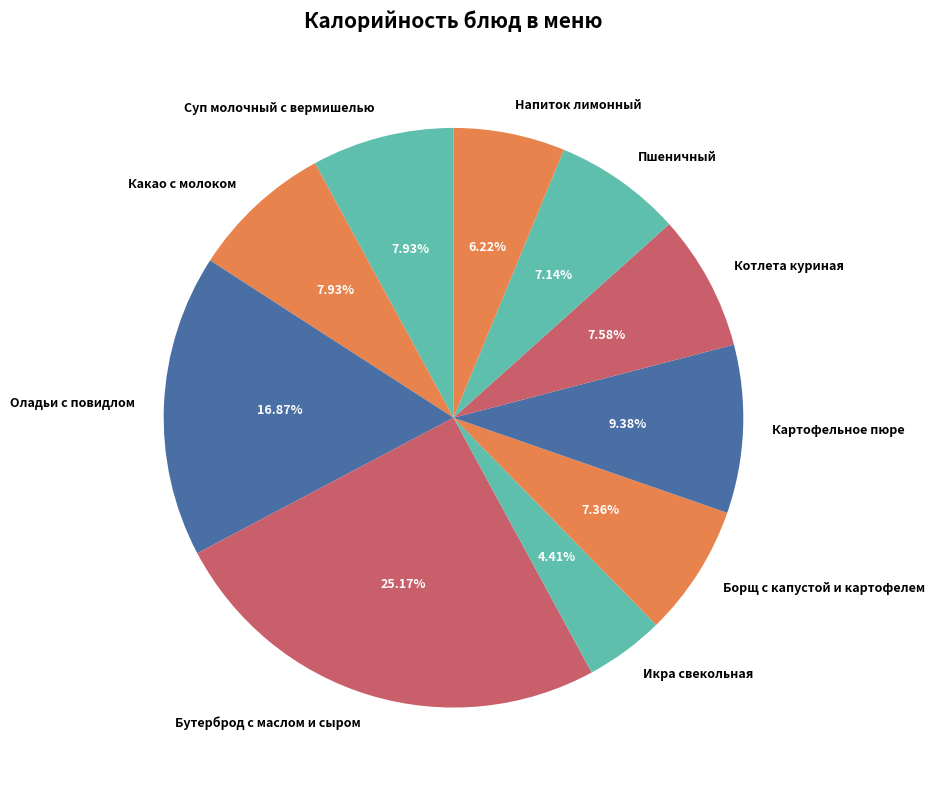

Is the sum of Какао с молоком and Бутерброд с маслом и сыром greater than half?

No